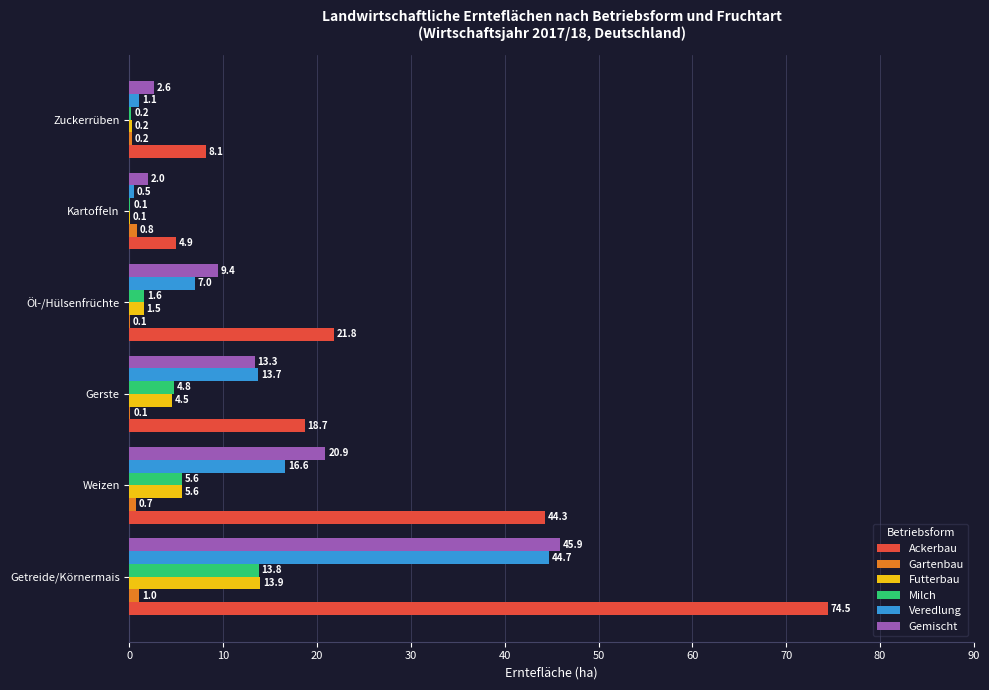

At which category does the chart reach its peak across all series?

Getreide/Körnermais